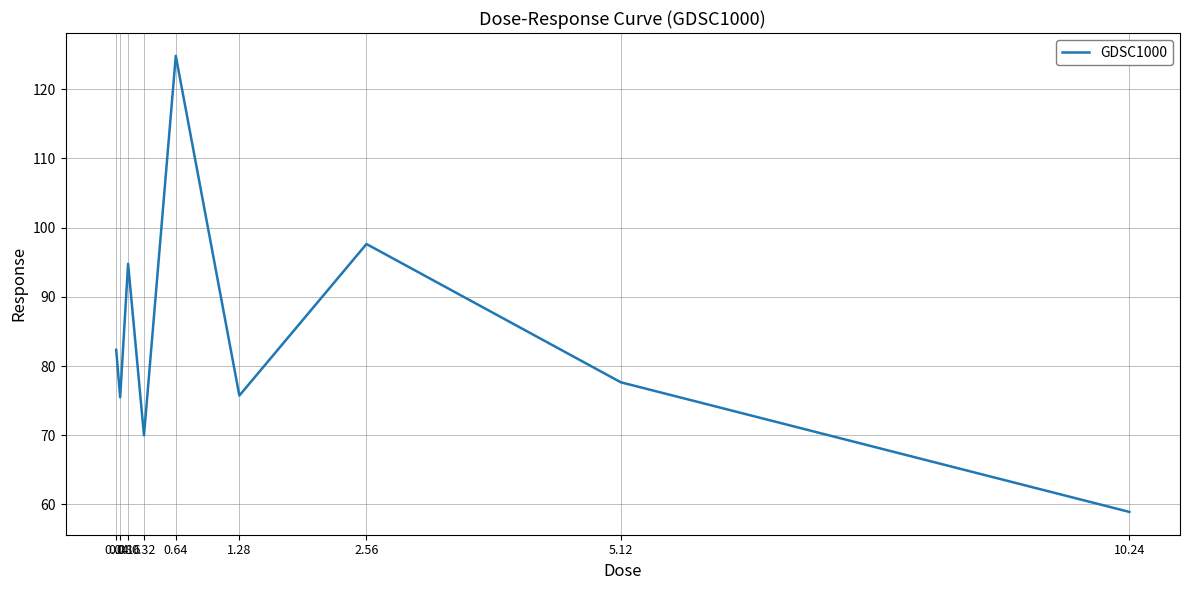

What is the difference between the maximum and minimum values?

65.9